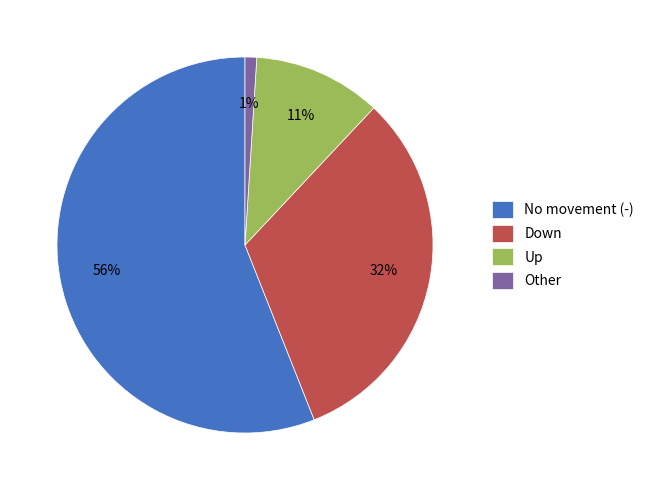

Which slice is the largest?

No movement (-)